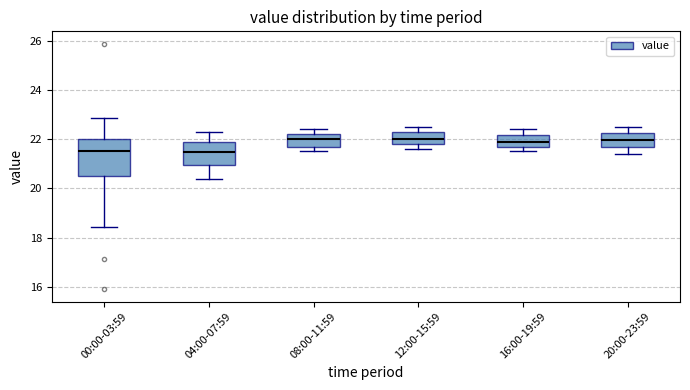

Which box is the tallest, from its lower edge to its upper edge?

00:00-03:59